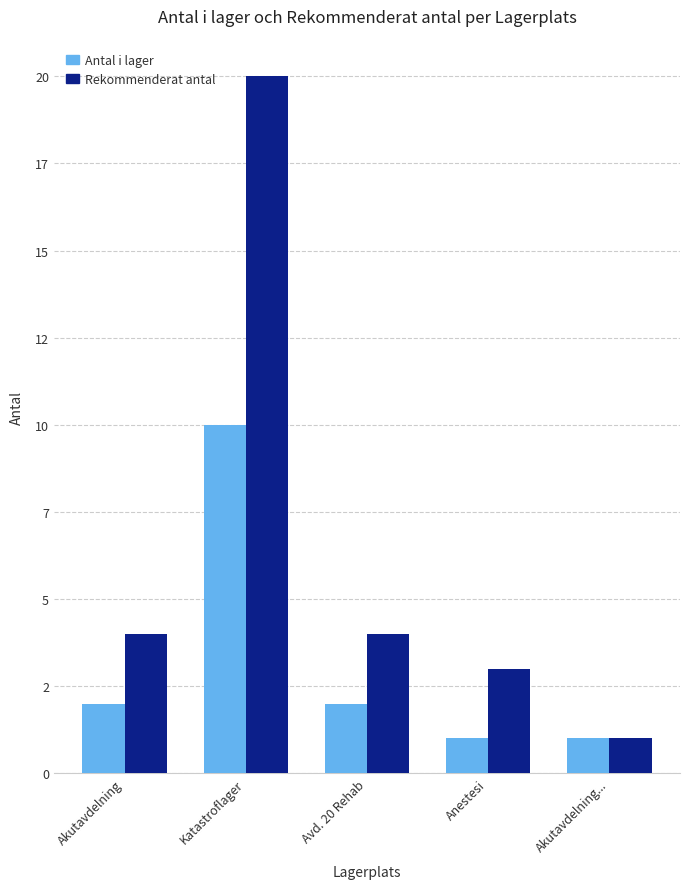

Which series has the widest spread of values?

Rekommenderat antal